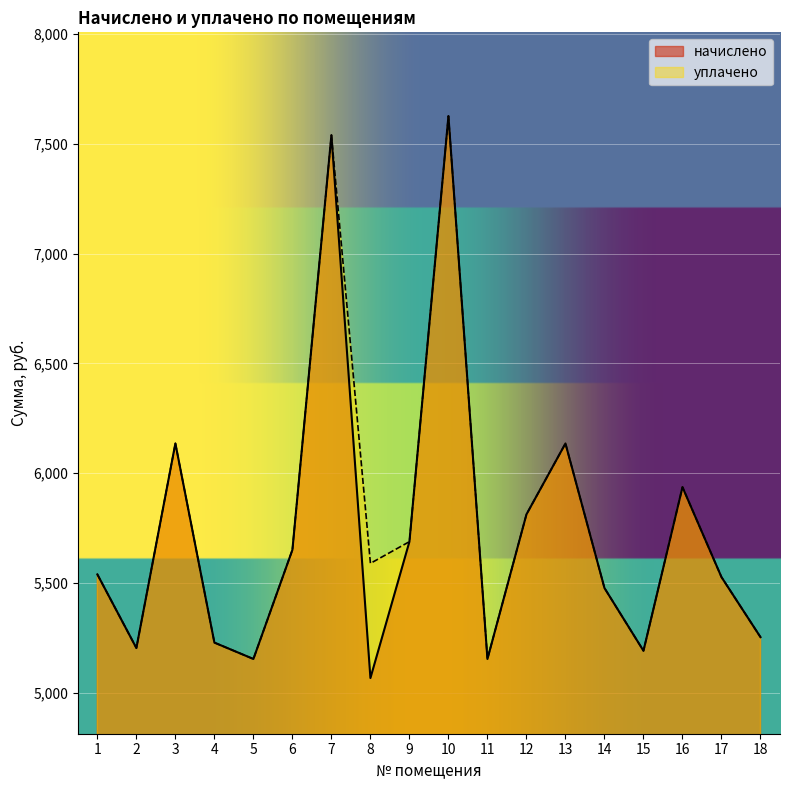

How many interior local peaks does the уплачено series have?

5